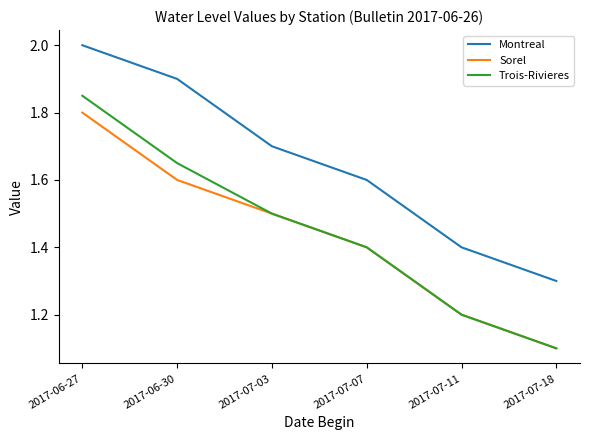

True or false: Sorel has more than 2 points higher than both neighbors.

False